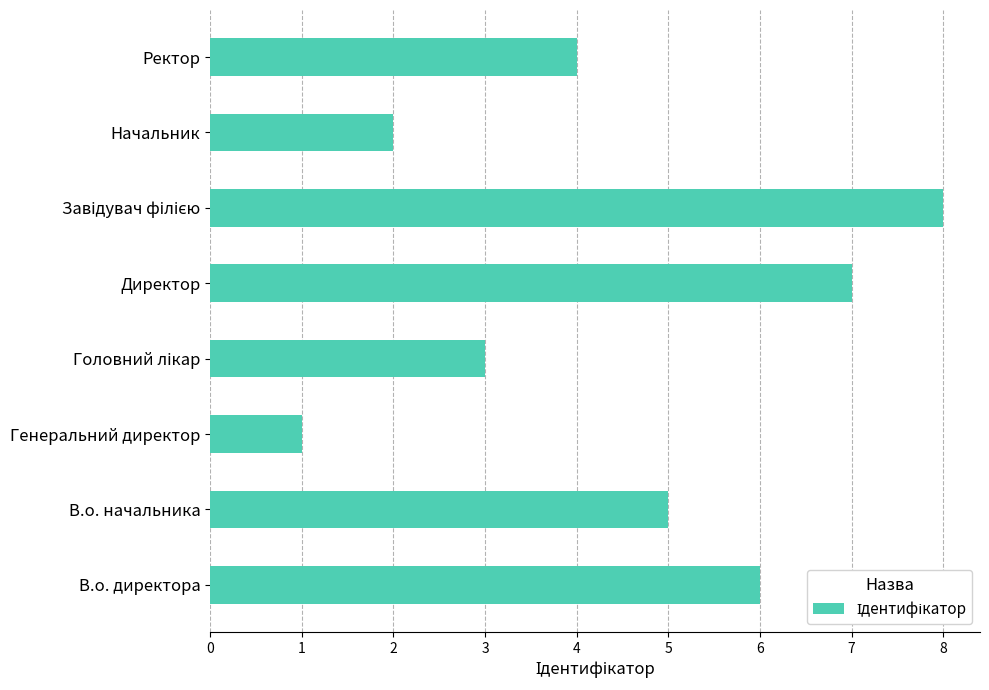

What is the difference between the second highest and second lowest values?

5